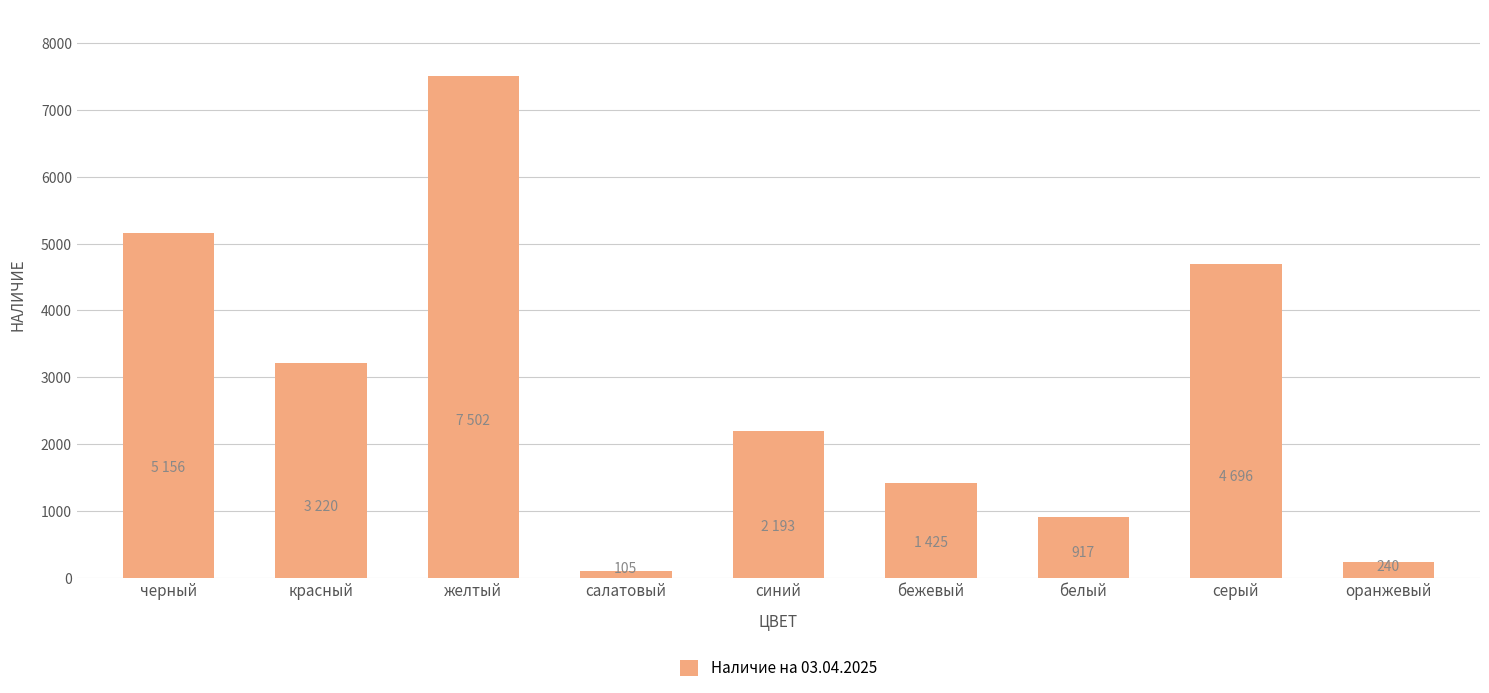

What is the value of the 9th bar from the left?

240